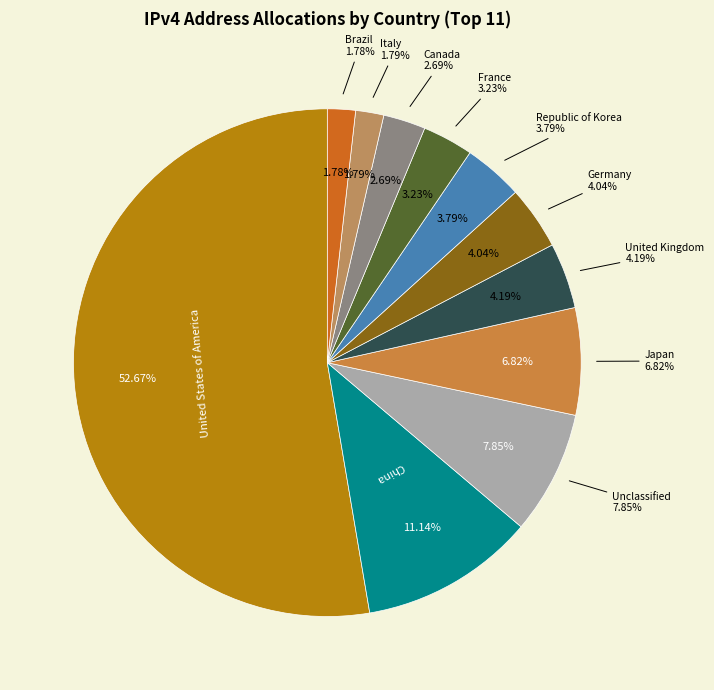

Which category has the smallest portion of the pie?

Brazil